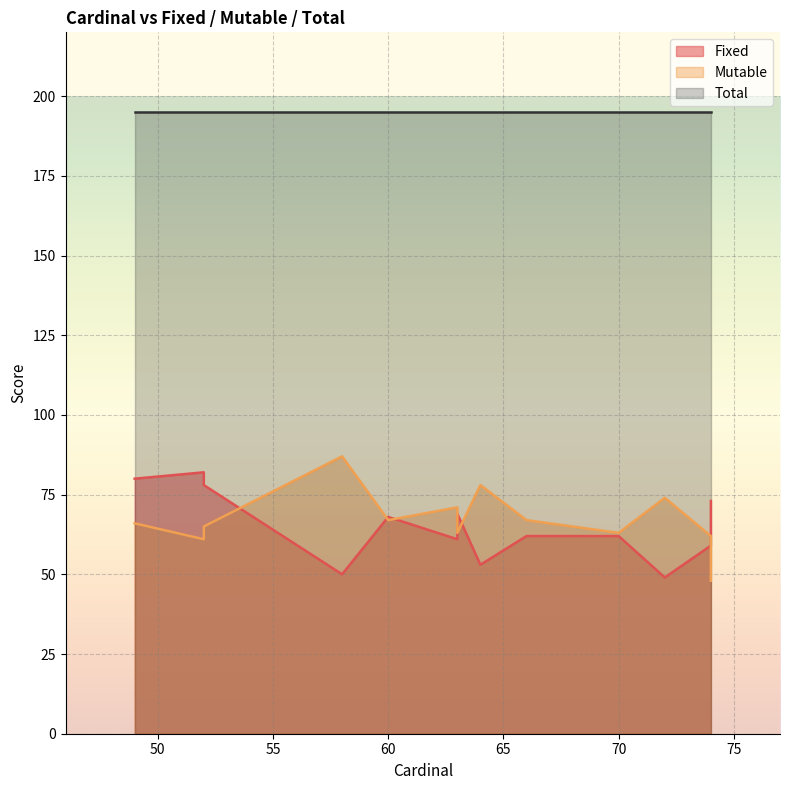

List the series in order of their peak value, highest first.

Total, Mutable, Fixed